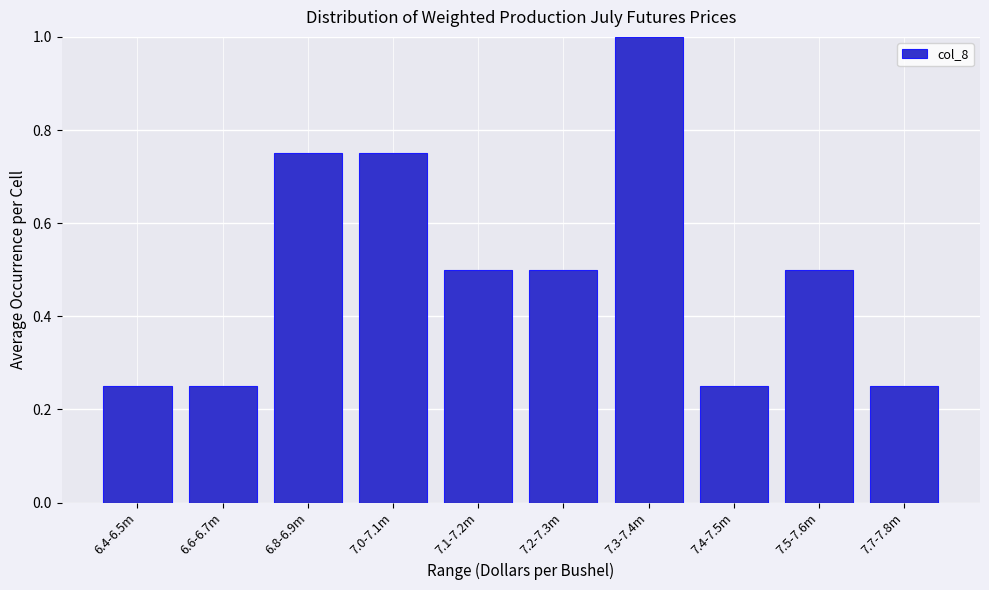

Which category has the highest value across all series?

7.3-7.4m